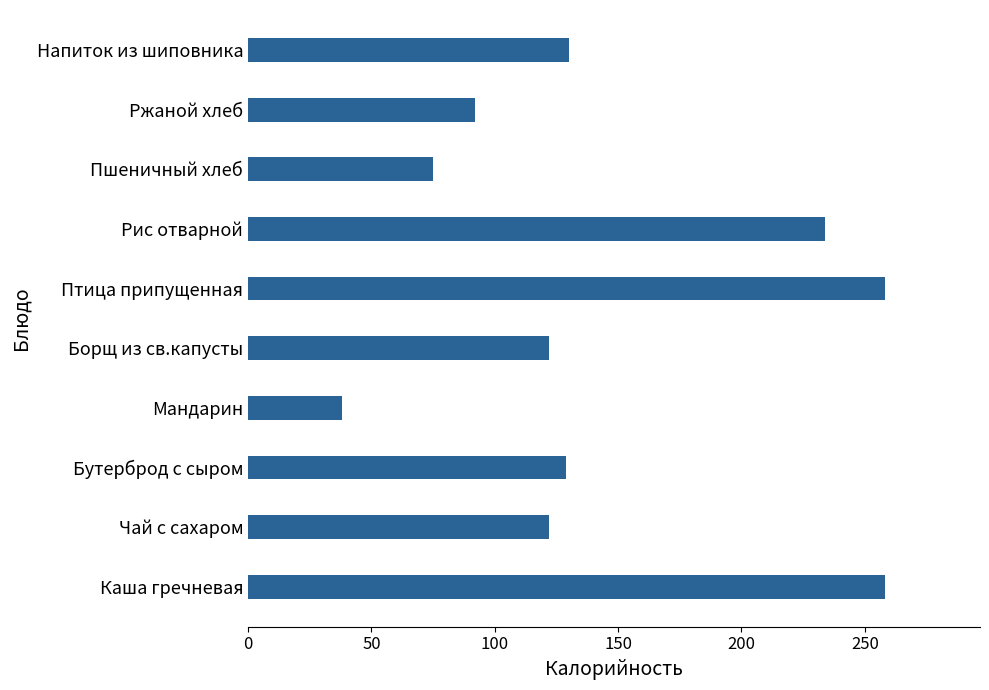

Approximately how many times larger is the value at Чай с сахаром compared to Рис отварной?

0.5